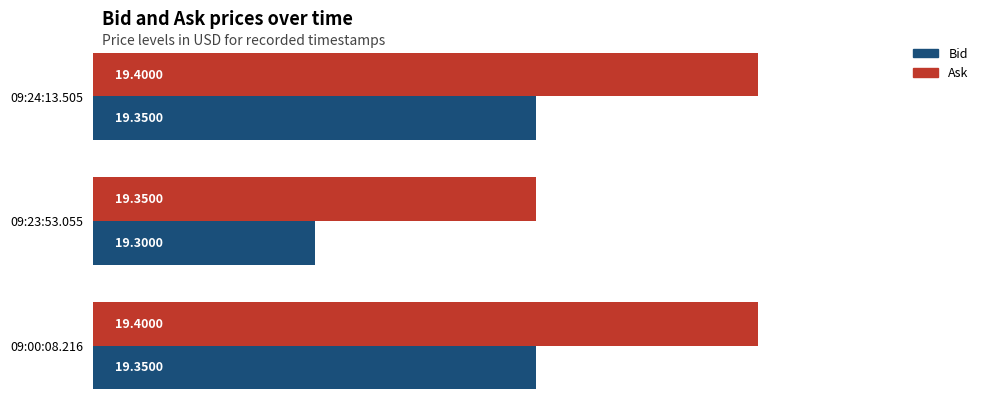

List the series in order of their overall mean, highest first.

Ask, Bid